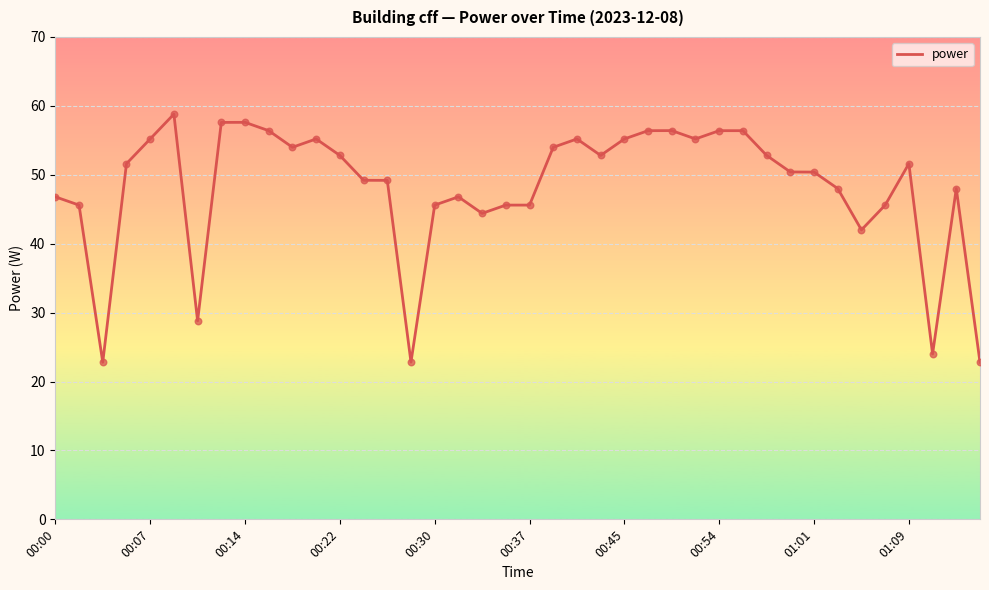

What is the minimum value shown in the chart?

22.8